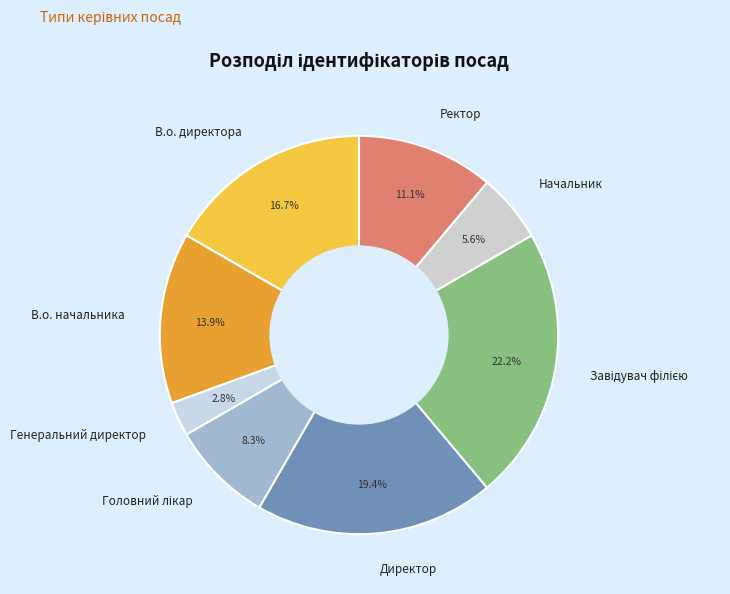

To the nearest percent, what portion does Начальник represent?

6%